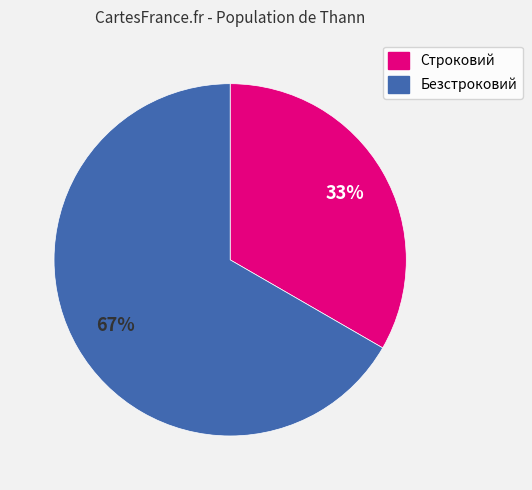

Count the number of slices in the pie.

2